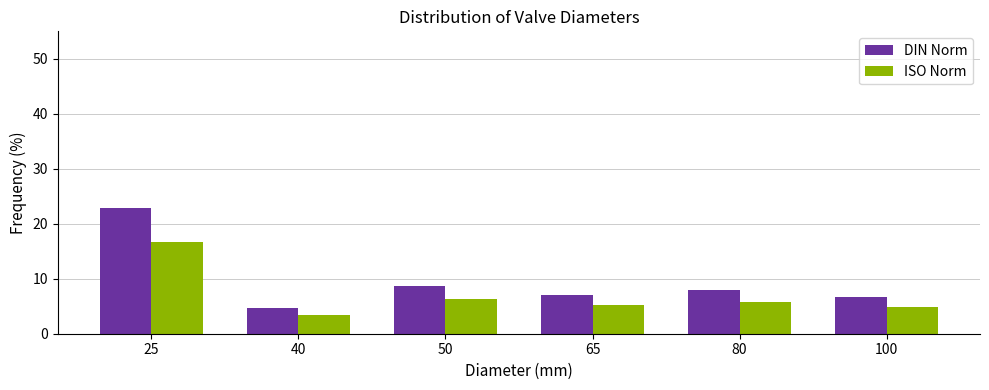

Reading left to right, list all the values displayed in this chart.

DIN Norm: 25=22.9	40=4.6	50=8.7	65=7.1	80=7.9	100=6.7
ISO Norm: 25=16.6	40=3.4	50=6.3	65=5.1	80=5.7	100=4.8